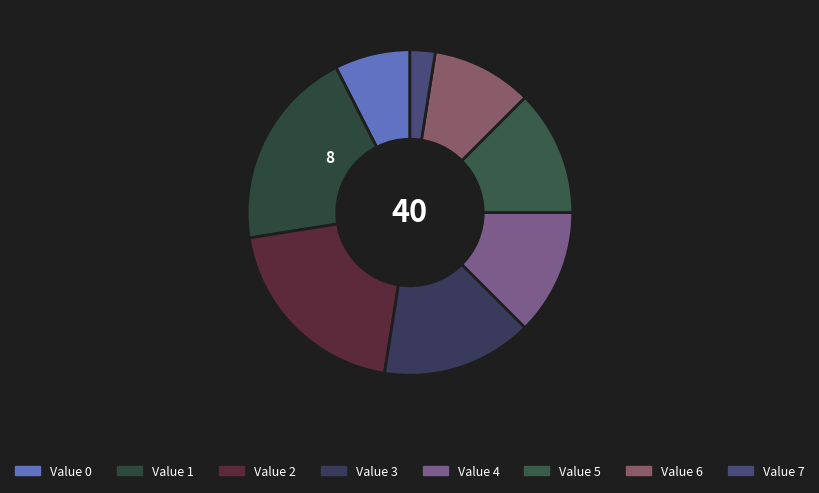

Count the number of slices in the pie.

8